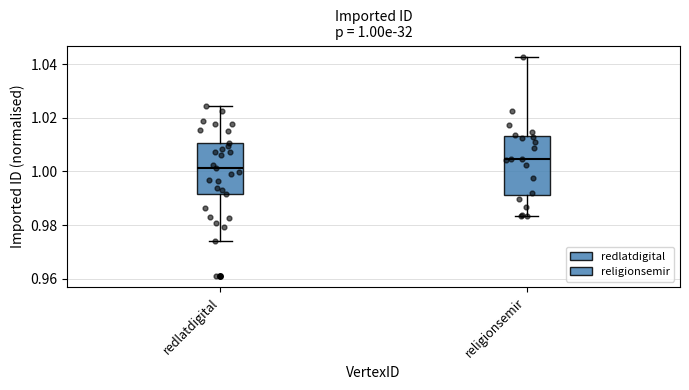

Comparing the boxes themselves (not the whiskers), which one is the tallest?

religionsemir